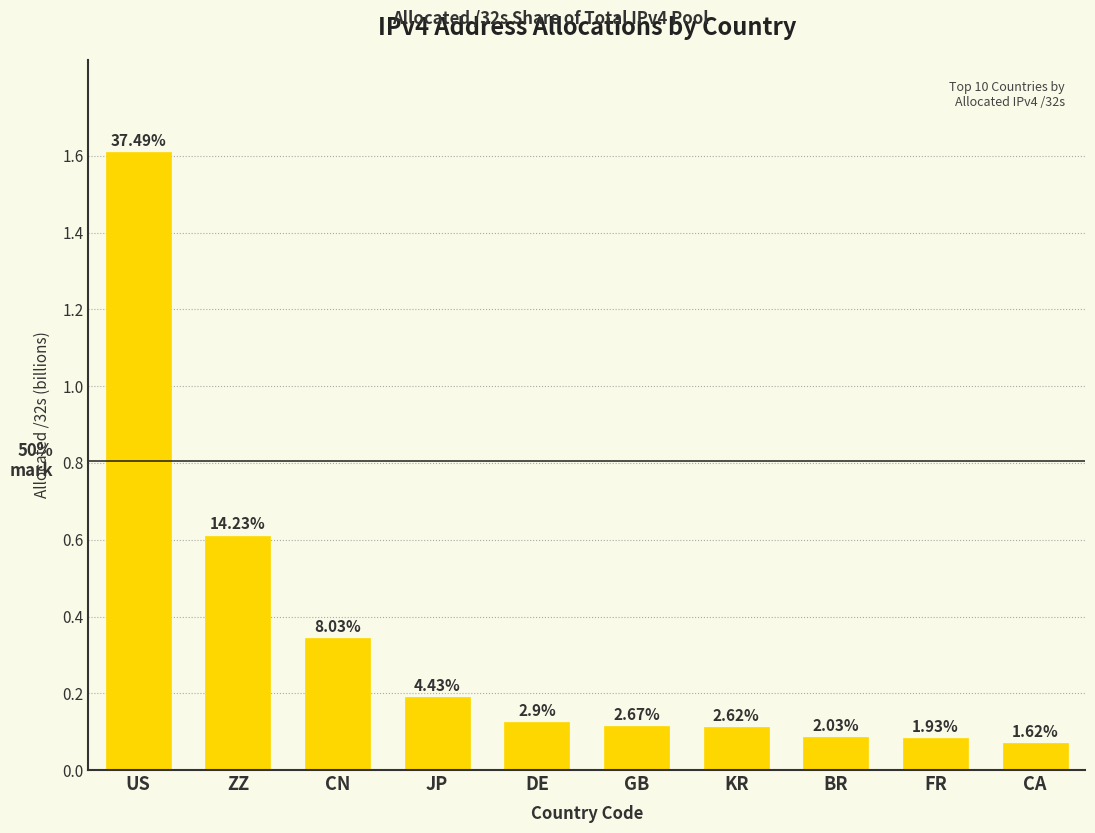

The value at JP is 0.2. True or false?

True